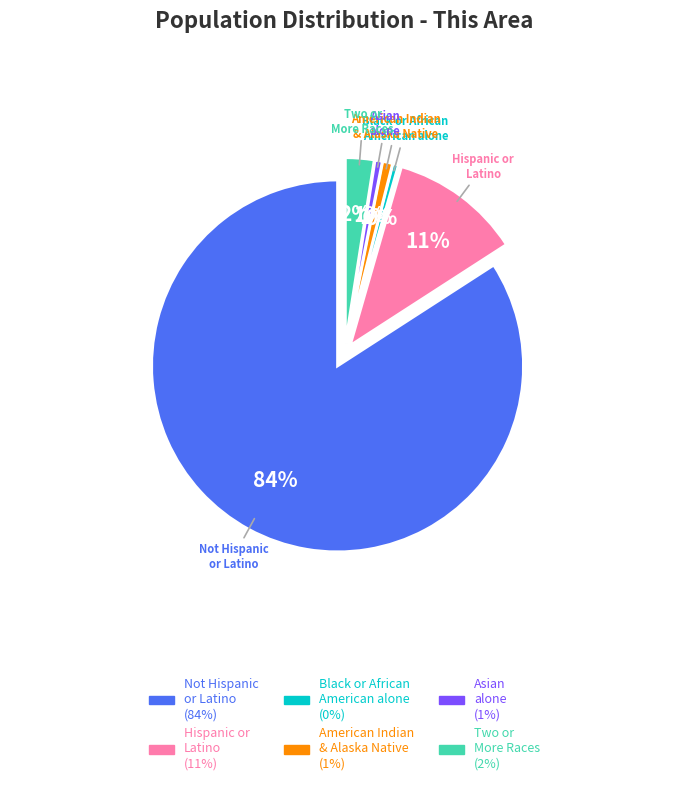

Is there any slice that represents more than half of the pie?

Yes